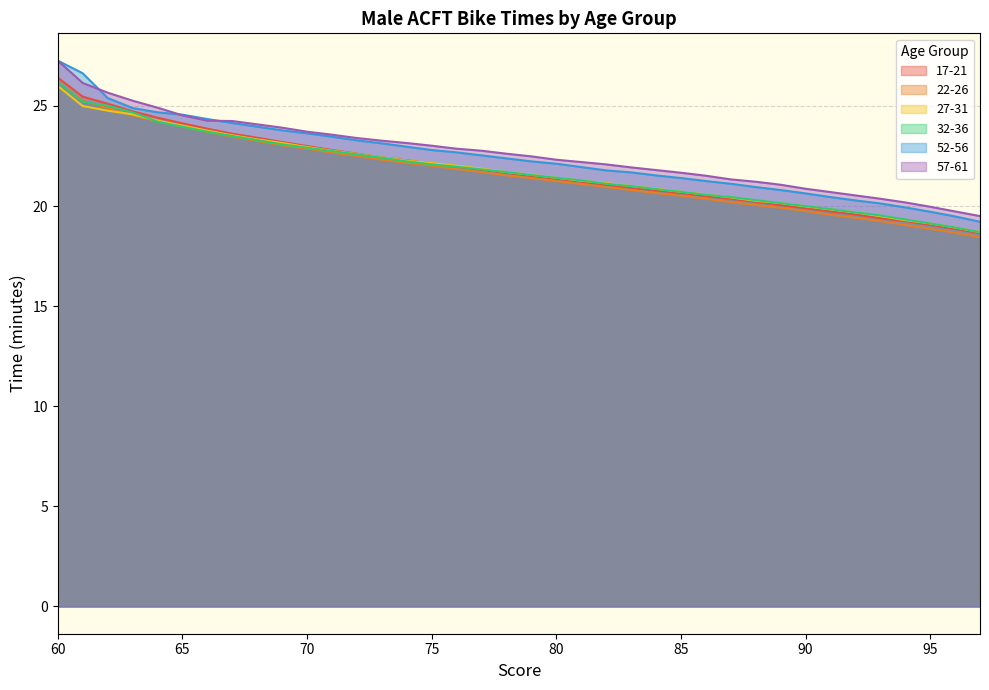

True or false: 17-21 has a value of 20.1 at 89.

True